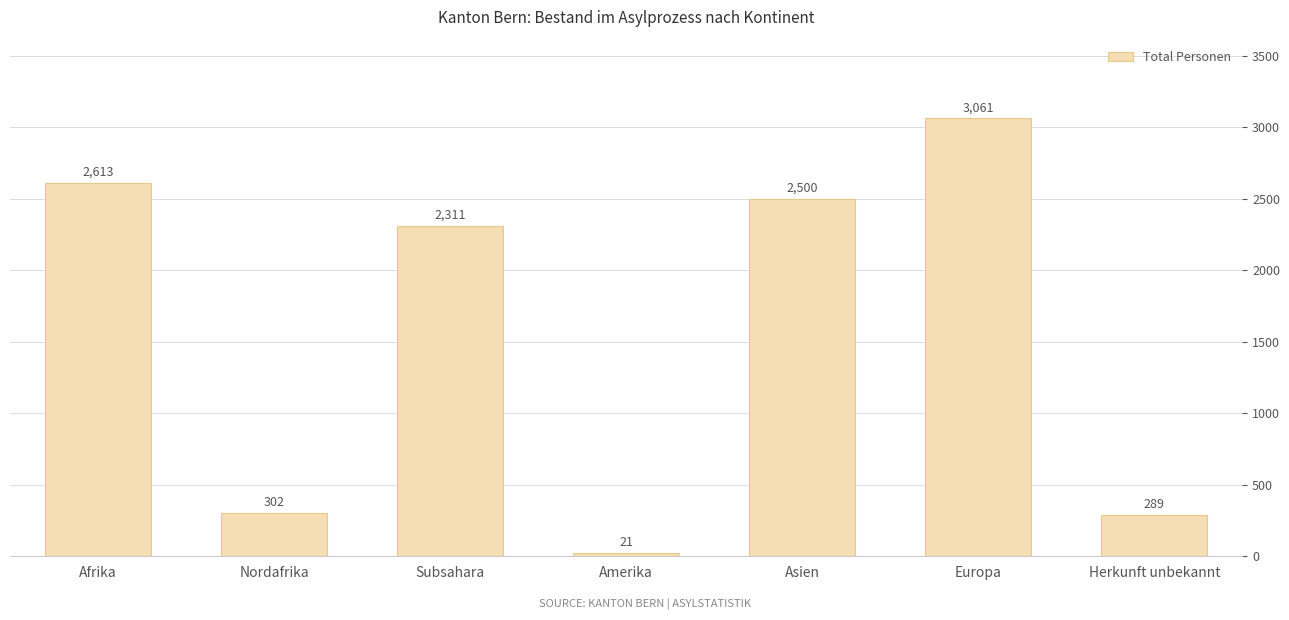

Where is the data nearest to the value 1541?

Subsahara